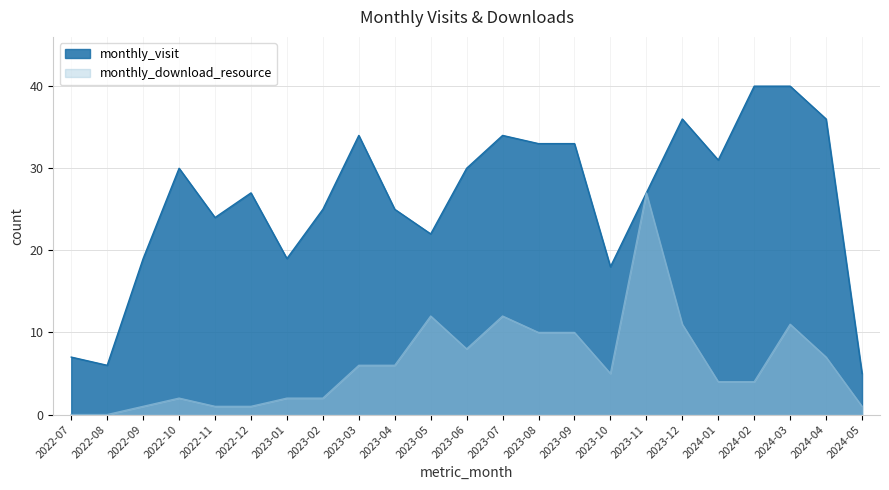

Is the value of monthly_visit at 2022-07 greater than the value of monthly_download_resource at 2022-07?

Yes